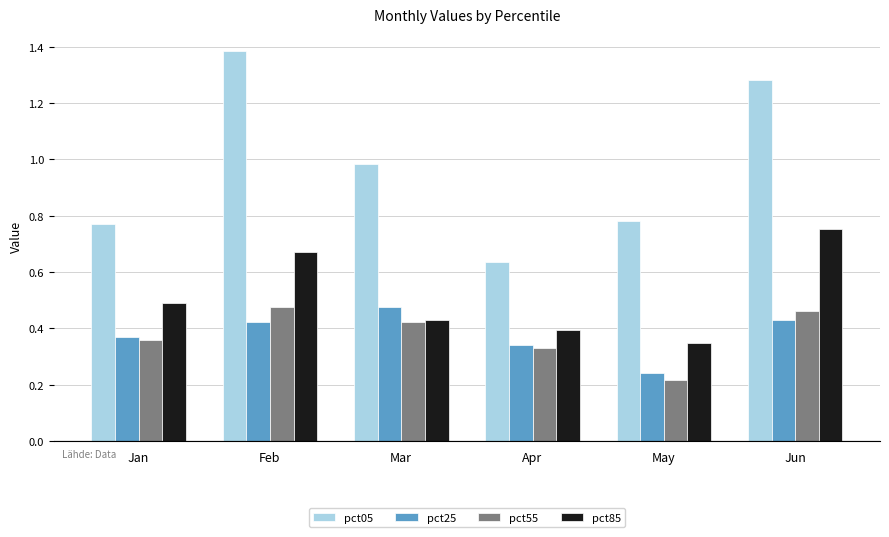

How many data points does each series have?

6